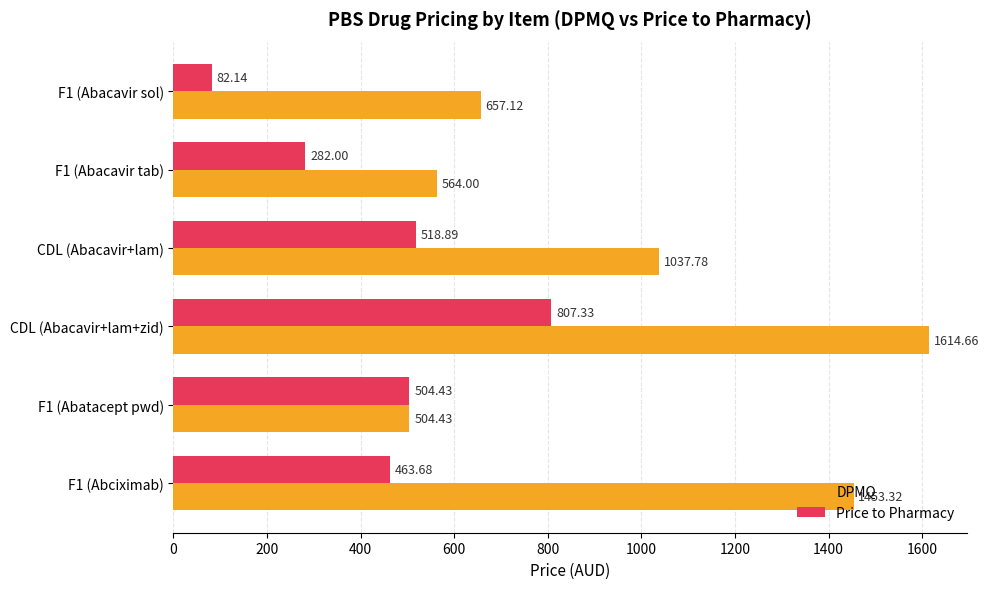

At how many categories does at least one series exceed 289?

6